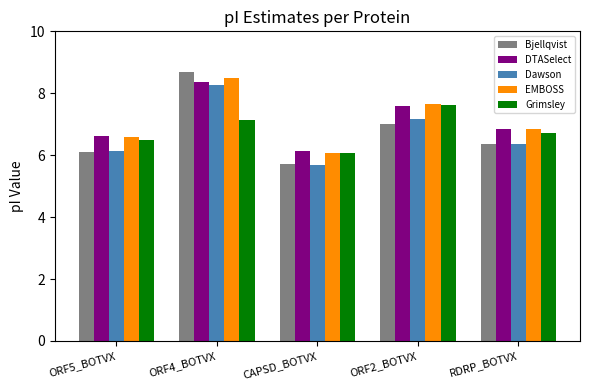

Rank the series by their maximum value, from highest to lowest.

Bjellqvist, EMBOSS, DTASelect, Dawson, Grimsley